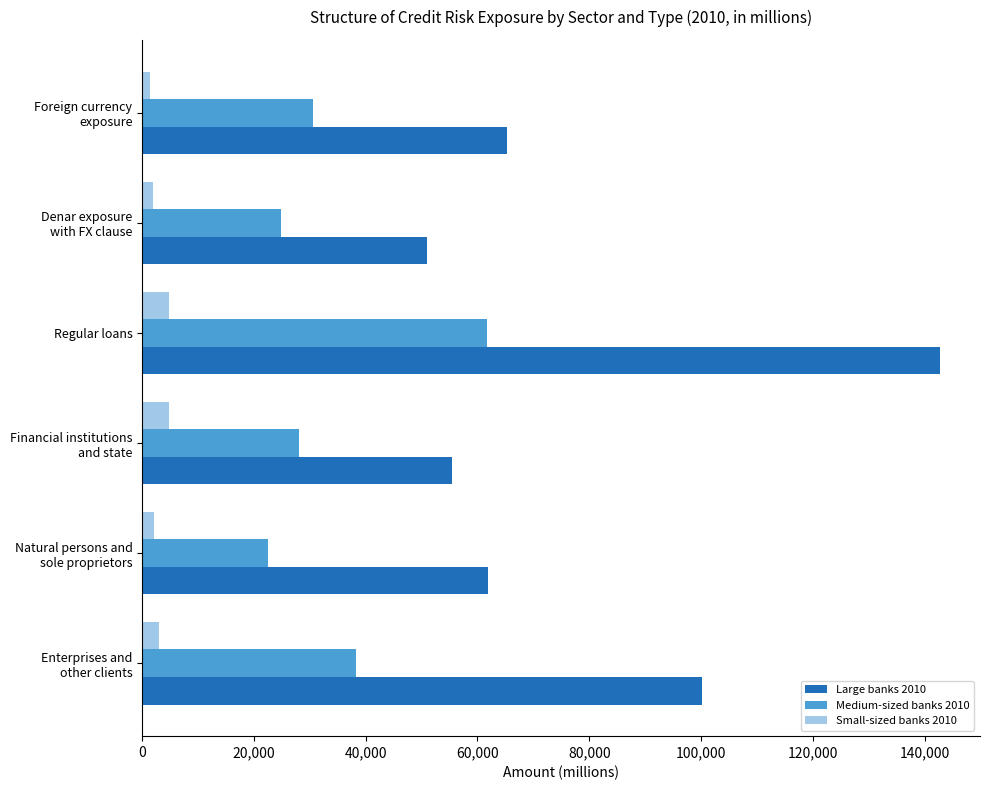

List the series in order of their peak value, highest first.

Large banks 2010, Medium-sized banks 2010, Small-sized banks 2010